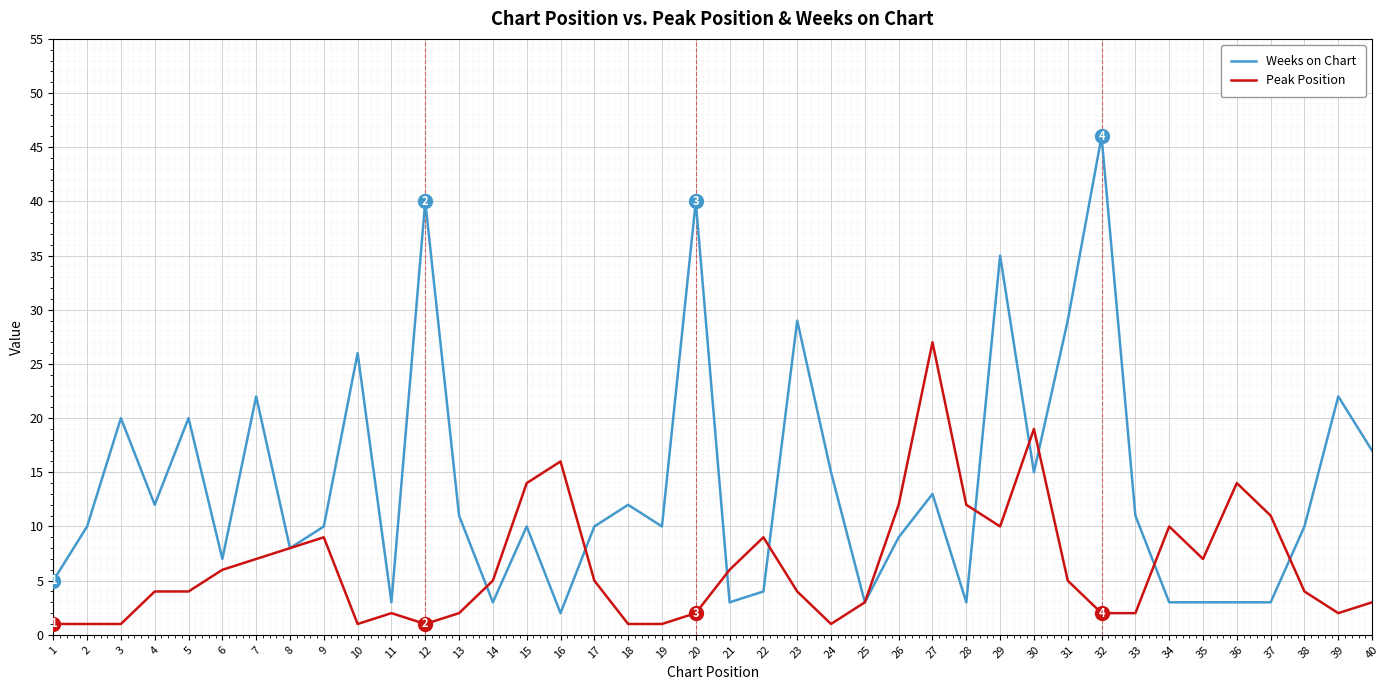

What is the spread (max minus min) of values at 13?

9